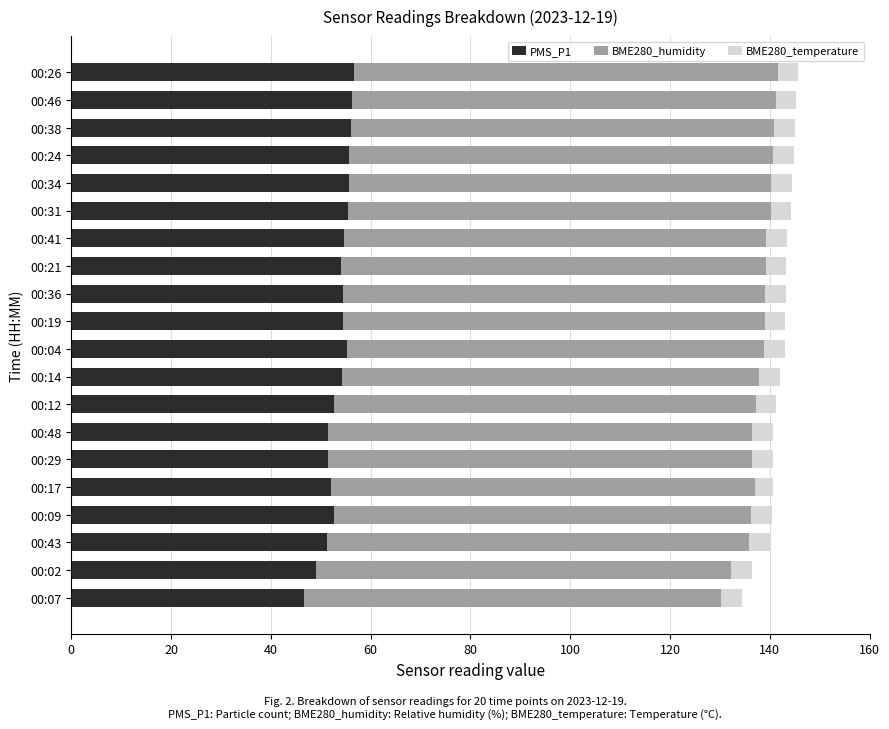

The value of PMS_P1 at 00:04 is 35.6. True or false?

False